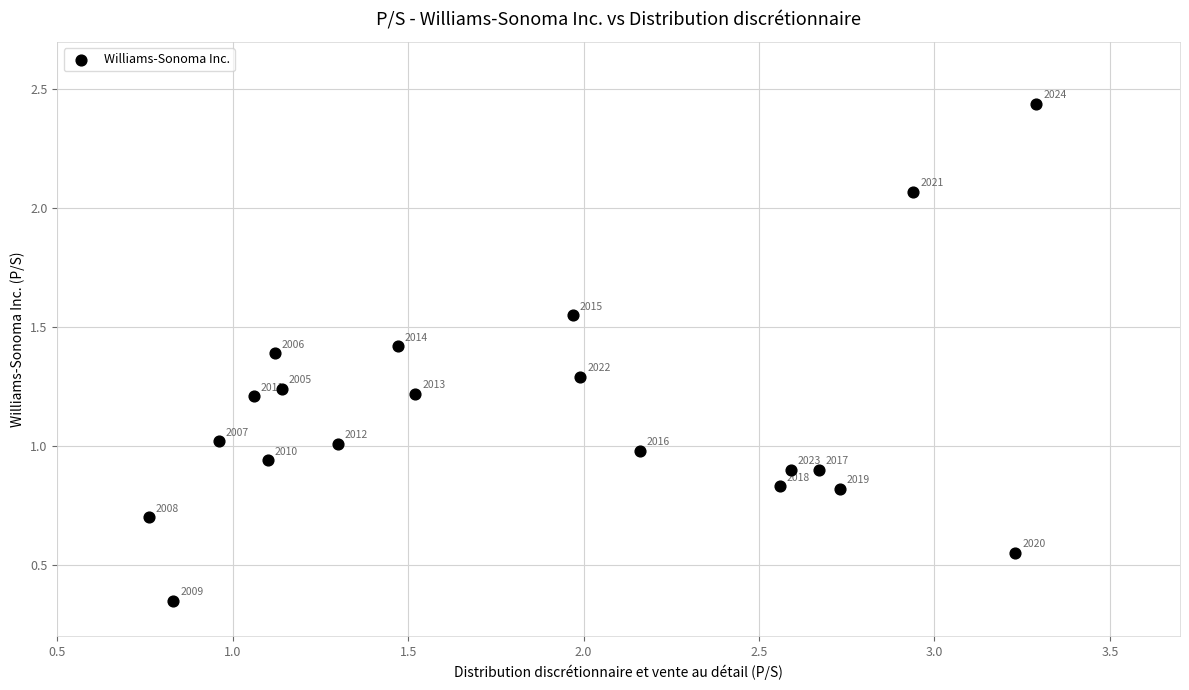

What Y value in the scatter plot is closest to 1?

1.0